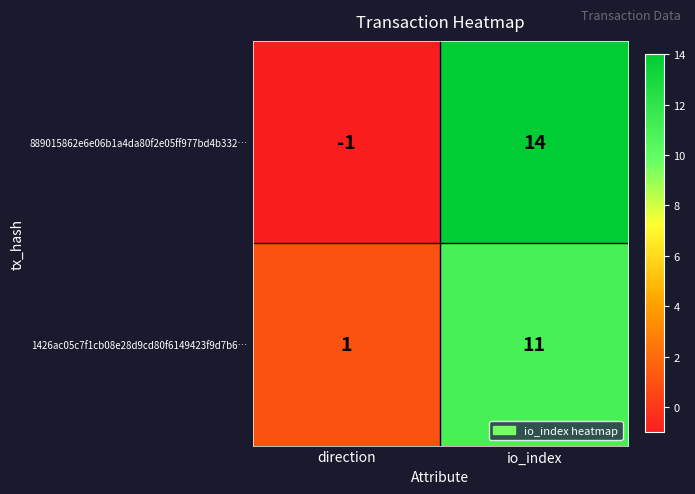

At which category is the sum across all series the highest?

io_index